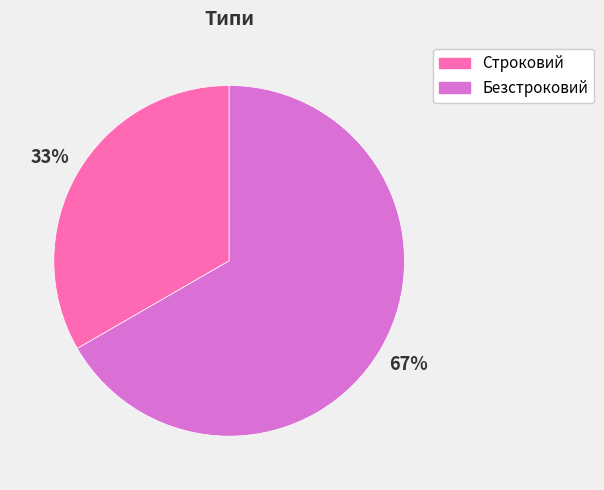

Which slice is the smallest?

Строковий